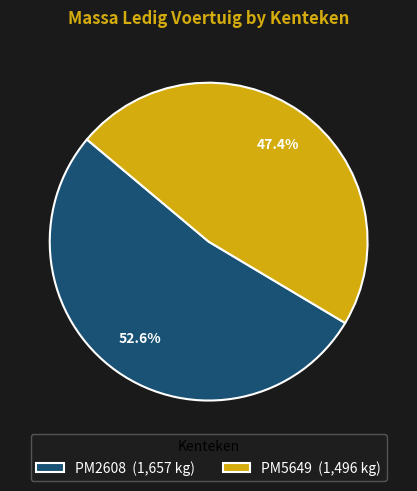

True or false: PM5649 accounts for 47% of the total.

True